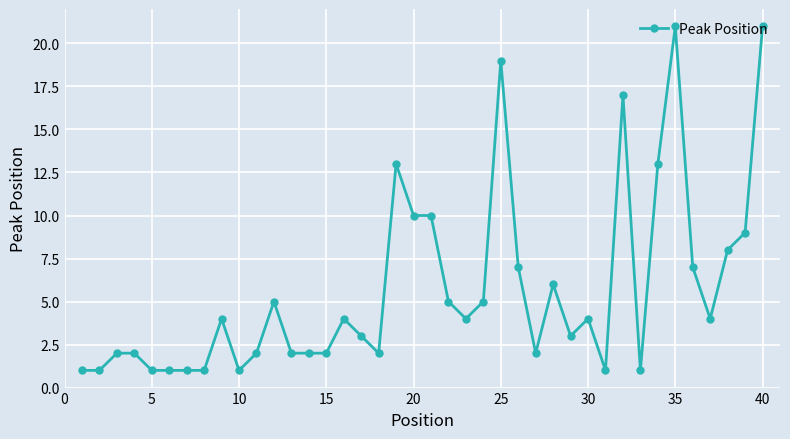

True or false: the data has more than 1 interior local peaks.

True